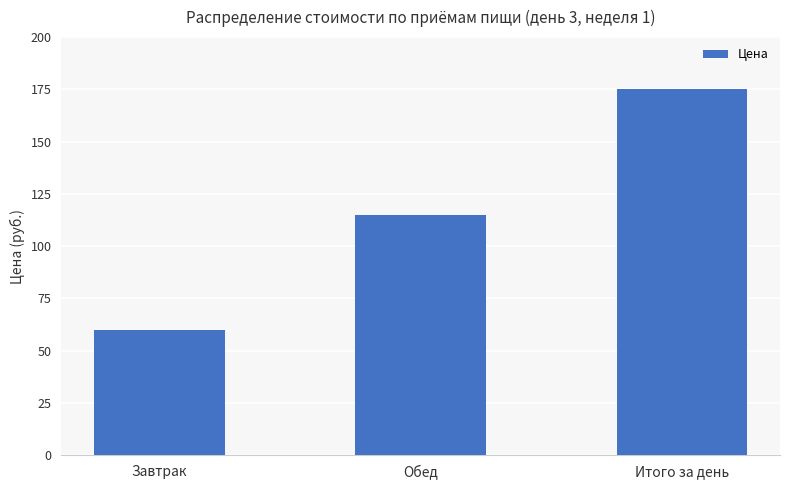

What is the change in value from Обед to Итого за день?

+60.0